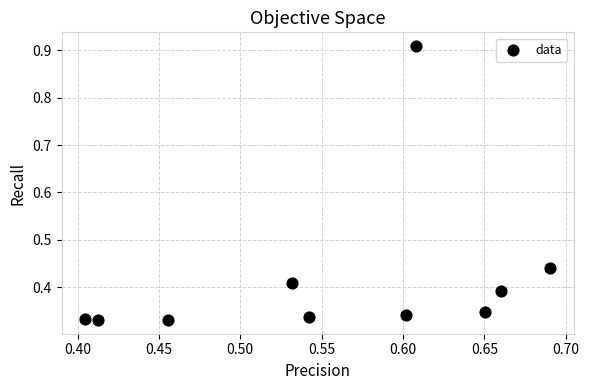

What is the average X value?

0.6